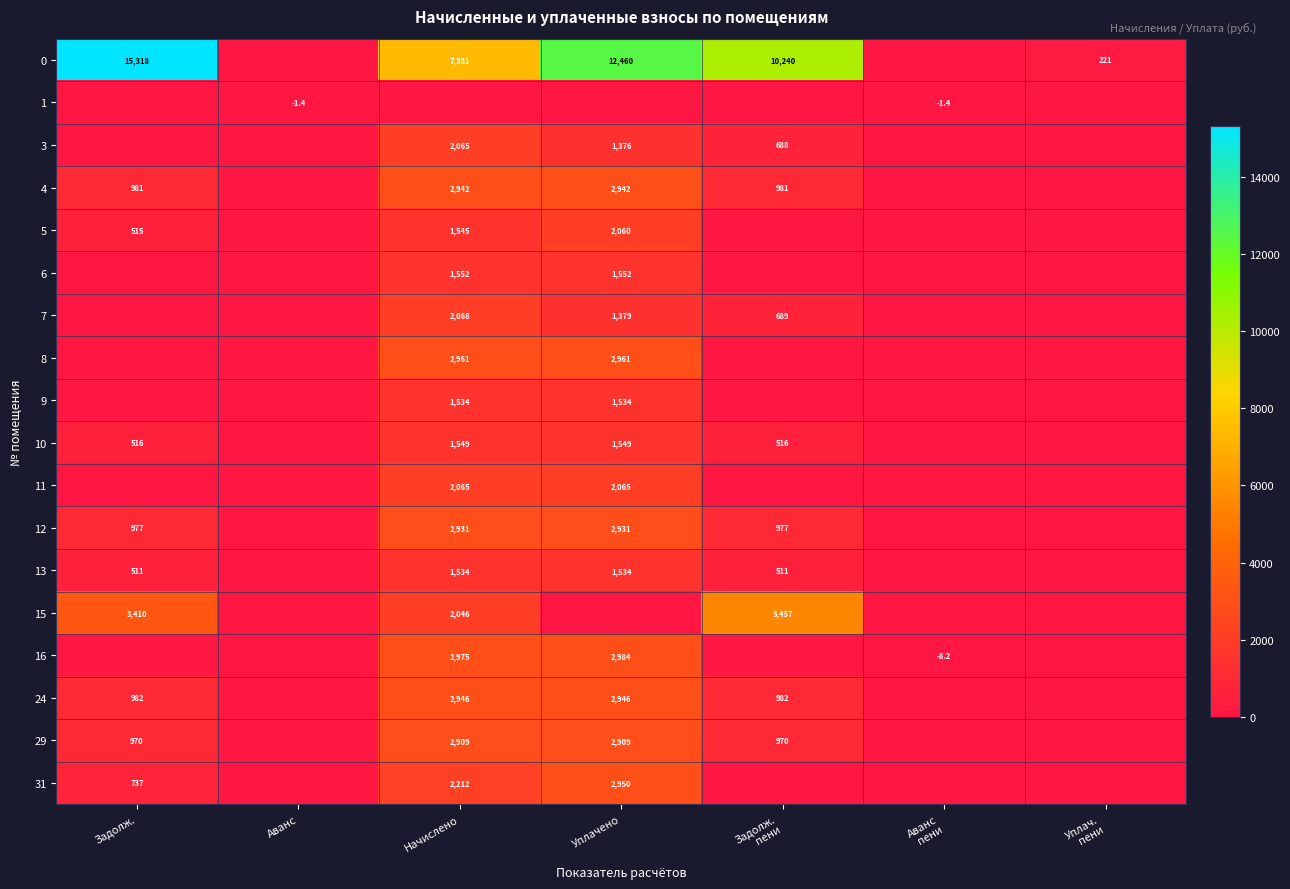

What is the maximum value shown in the chart?

15318.2